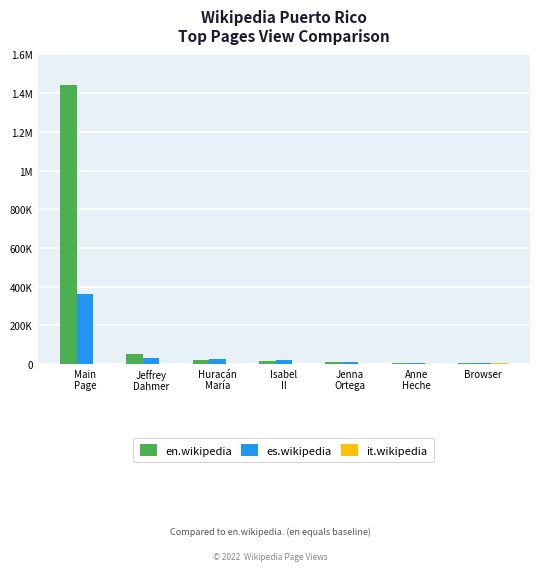

Are the bars grouped side by side (vs. stacked)?

Yes